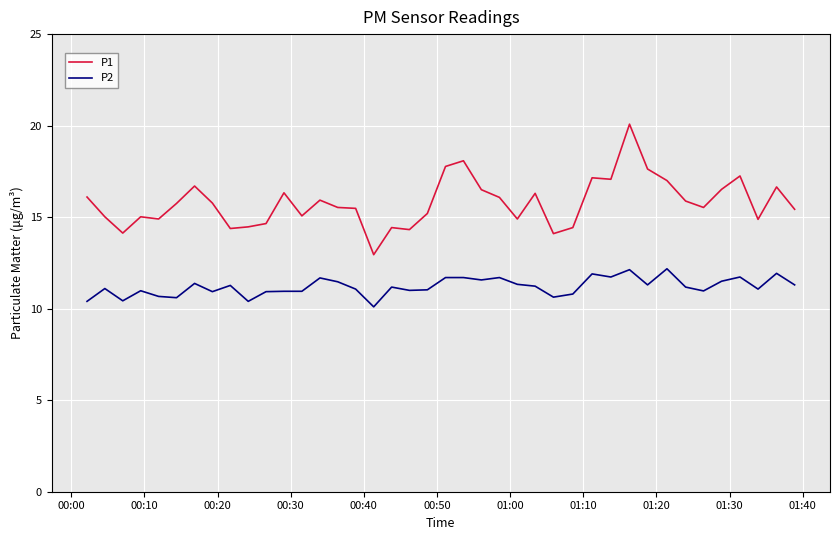

Which series has the largest range (max minus min)?

P1